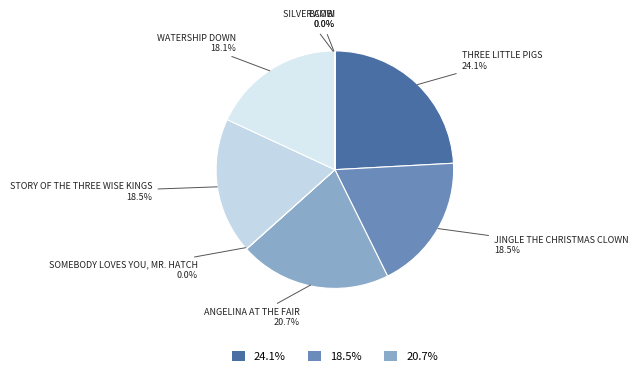

How many segments does this pie chart have?

8